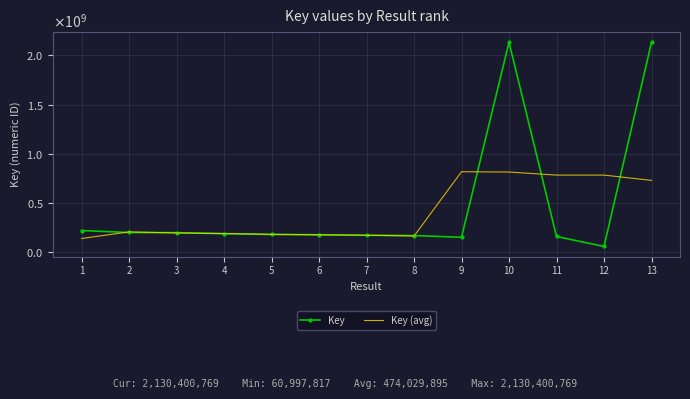

What value does the Key series have at 5?

182392693.0